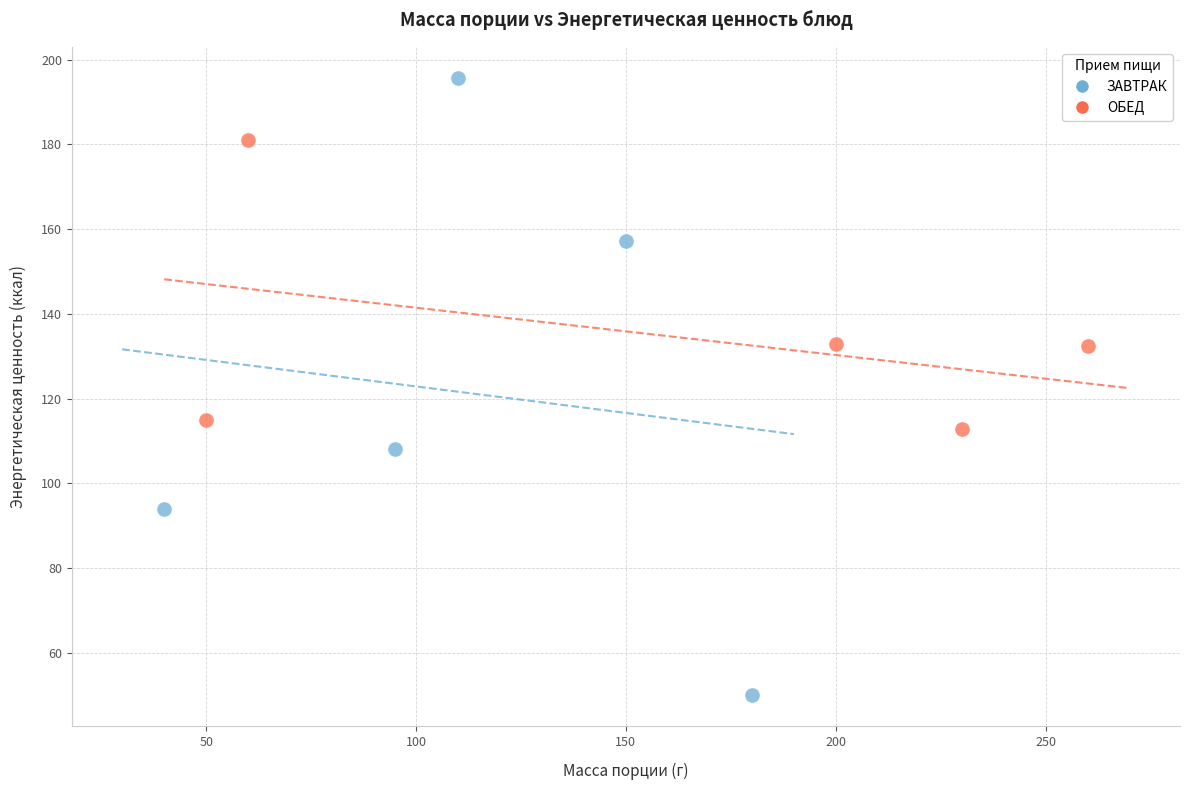

Which series has the widest spread of Y values?

ЗАВТРАК